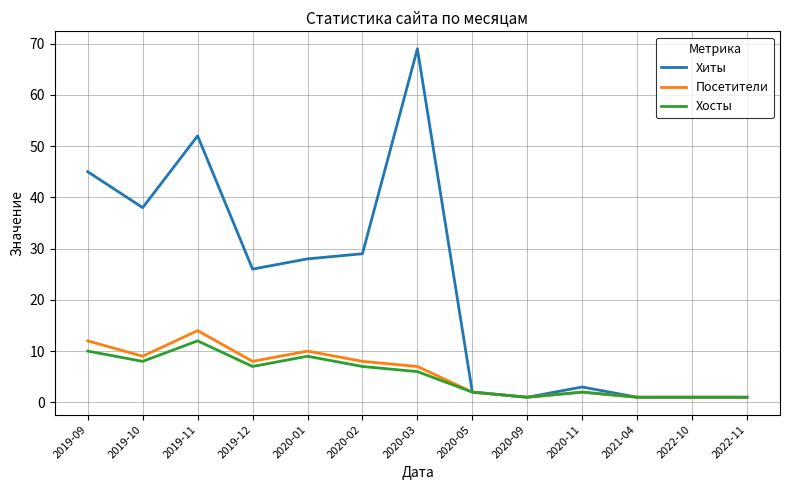

What is the sum of all Посетители values?

76